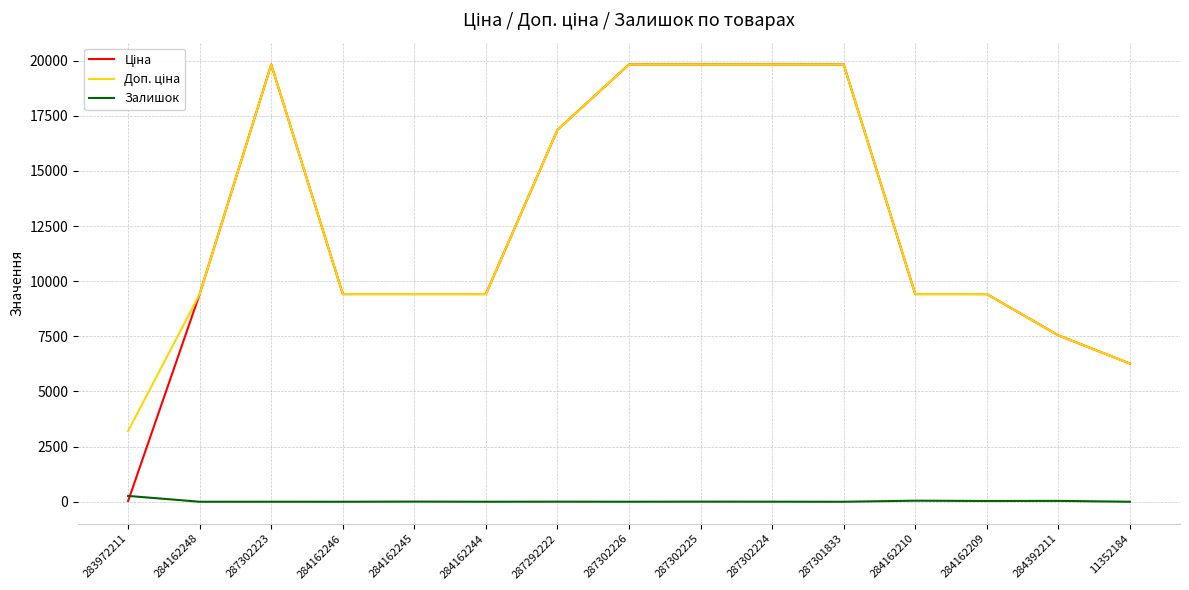

What is the total value across all series at 284162246?

18833.7